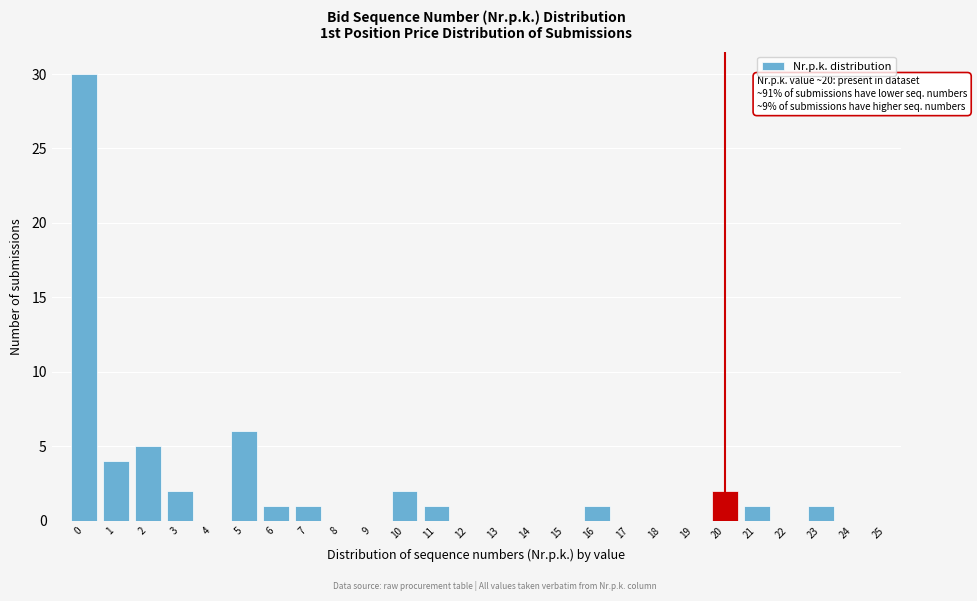

Reading left to right, what are all the values shown in this chart?

0=30	1=4	2=5	3=2	4=0	5=6	6=1	7=1	8=0	9=0	10=2	11=1	12=0	13=0	14=0	15=0	16=1	17=0	18=0	19=0	20=2	21=1	22=0	23=1	24=0	25=0